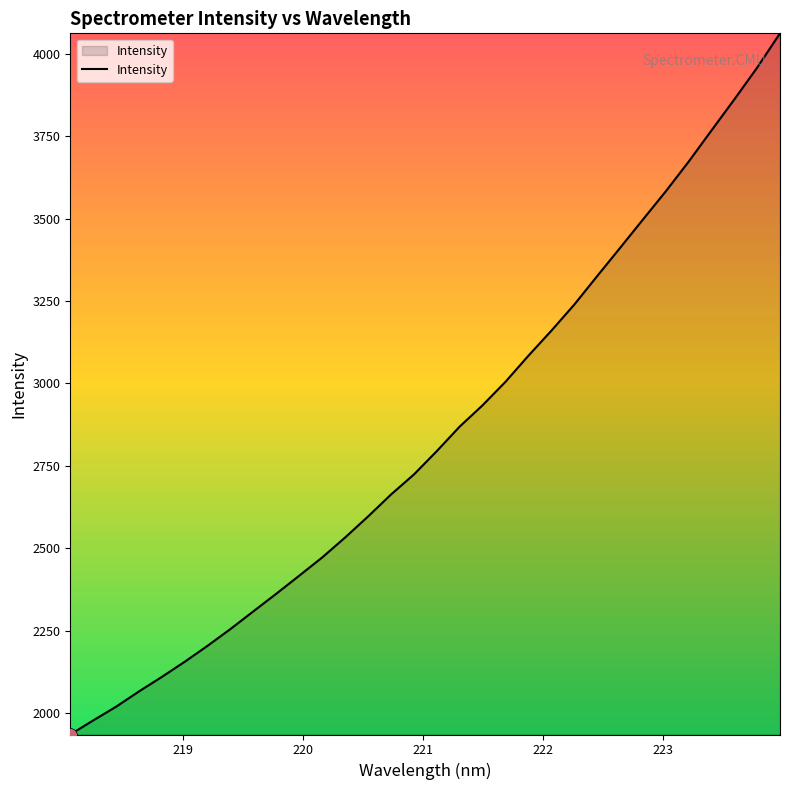

How many lines are shown in the chart?

1